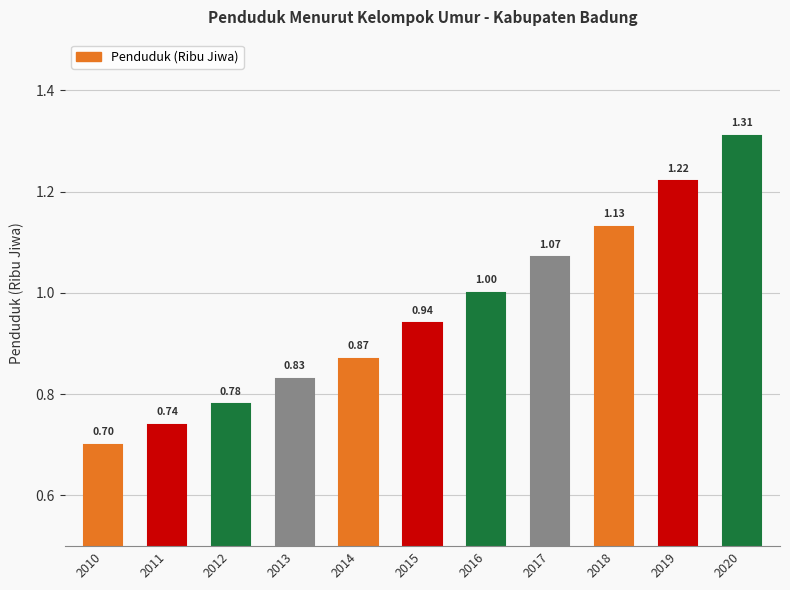

Rank the categories by value from lowest to highest.

Tahun 2010, Tahun 2011, Tahun 2012, Tahun 2013, Tahun 2014, Tahun 2015, Tahun 2016, Tahun 2017, Tahun 2018, Tahun 2019, Tahun 2020